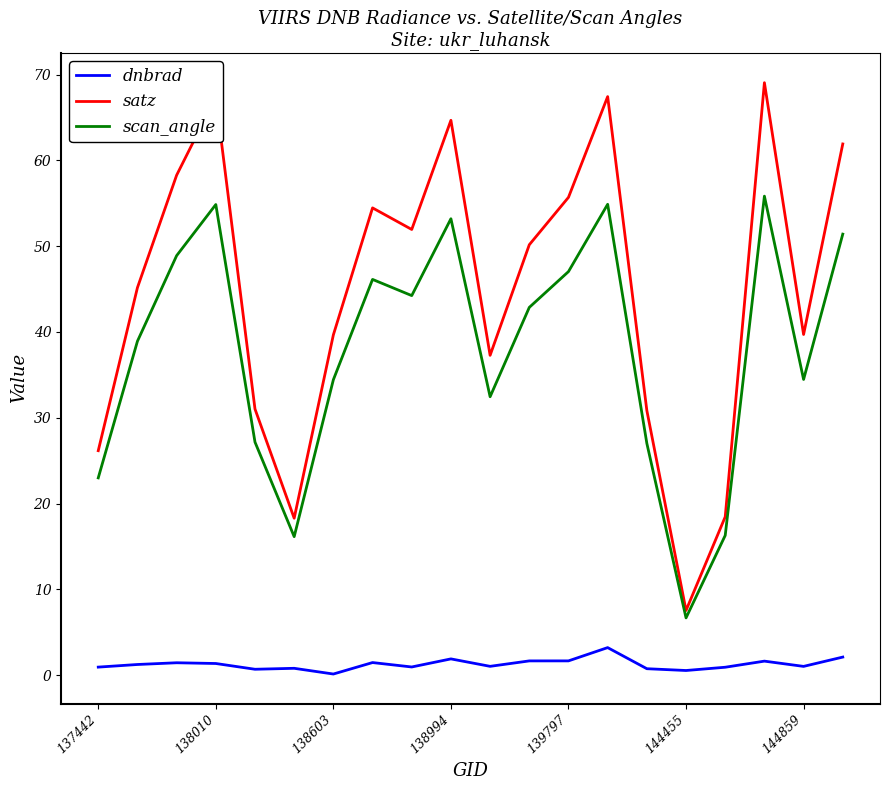

What is the maximum value shown in the chart?

69.0